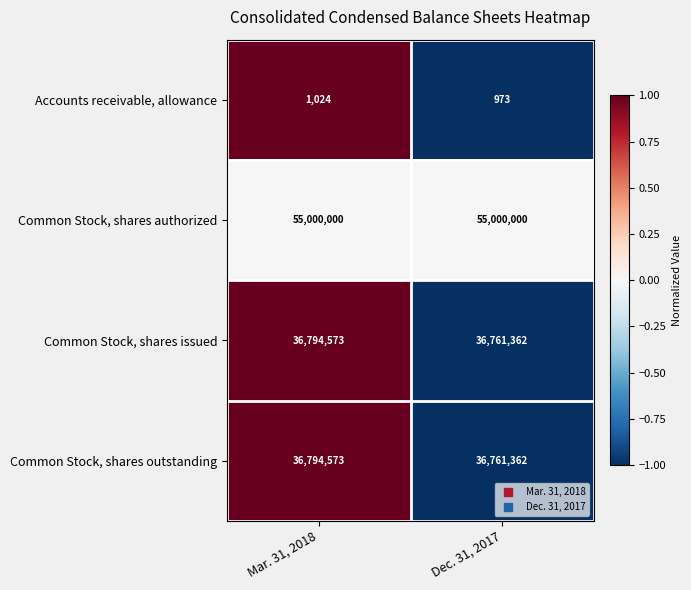

At which label is Accounts receivable, allowance closest to 998?

Dec. 31, 2017